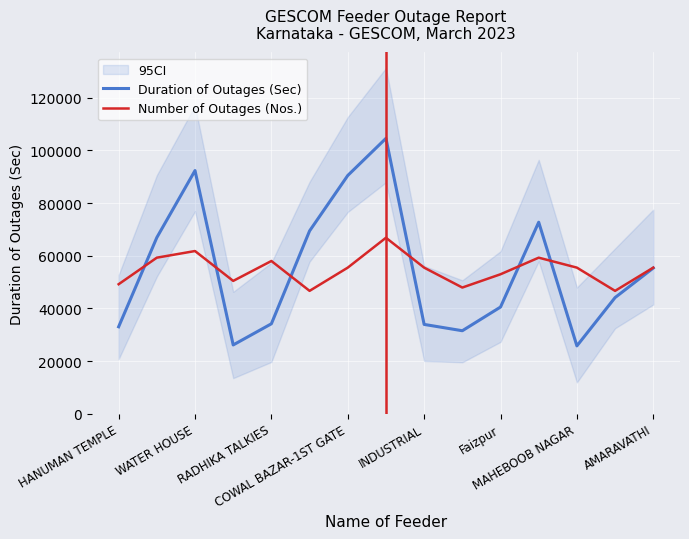

Which series has the widest spread of values?

Duration of Outages (Sec)